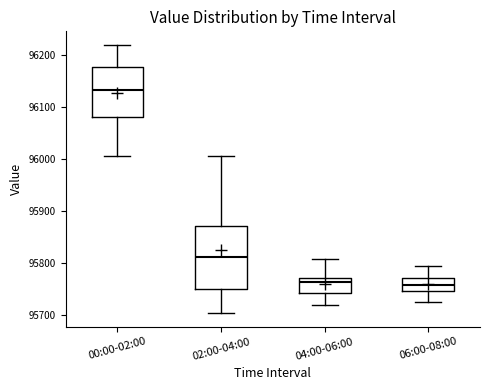

Where does the median line of the box for 04:00-06:00 sit on the y-axis? The values are not printed on the chart, so give them approximately, as read against the axis.

95760